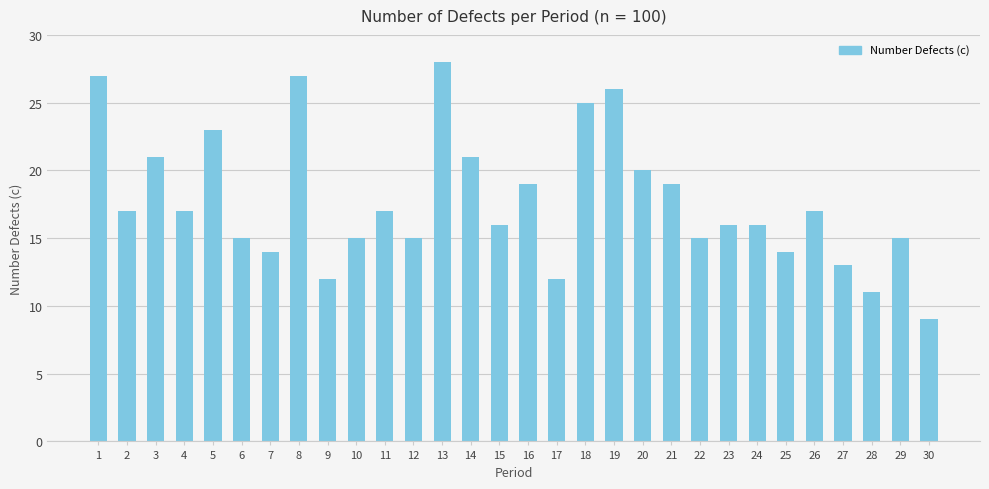

What is the difference between the second highest and second lowest values?

16